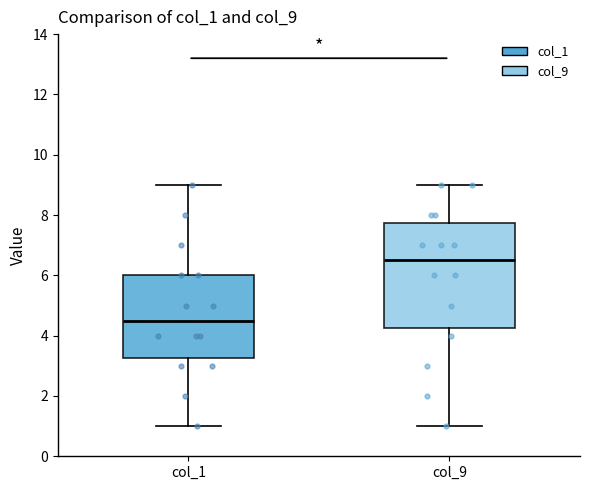

Reading left to right, read every box against the y-axis: the position of its median line, the range the box covers, and the ends of its whiskers. The values are not printed on the chart, so give them approximately, as read against the axis.

col_1: median 4.6, box 3.2 to 6.0, whiskers 1.0 to 9.0
col_9: median 6.6, box 4.2 to 7.8, whiskers 1.0 to 9.0